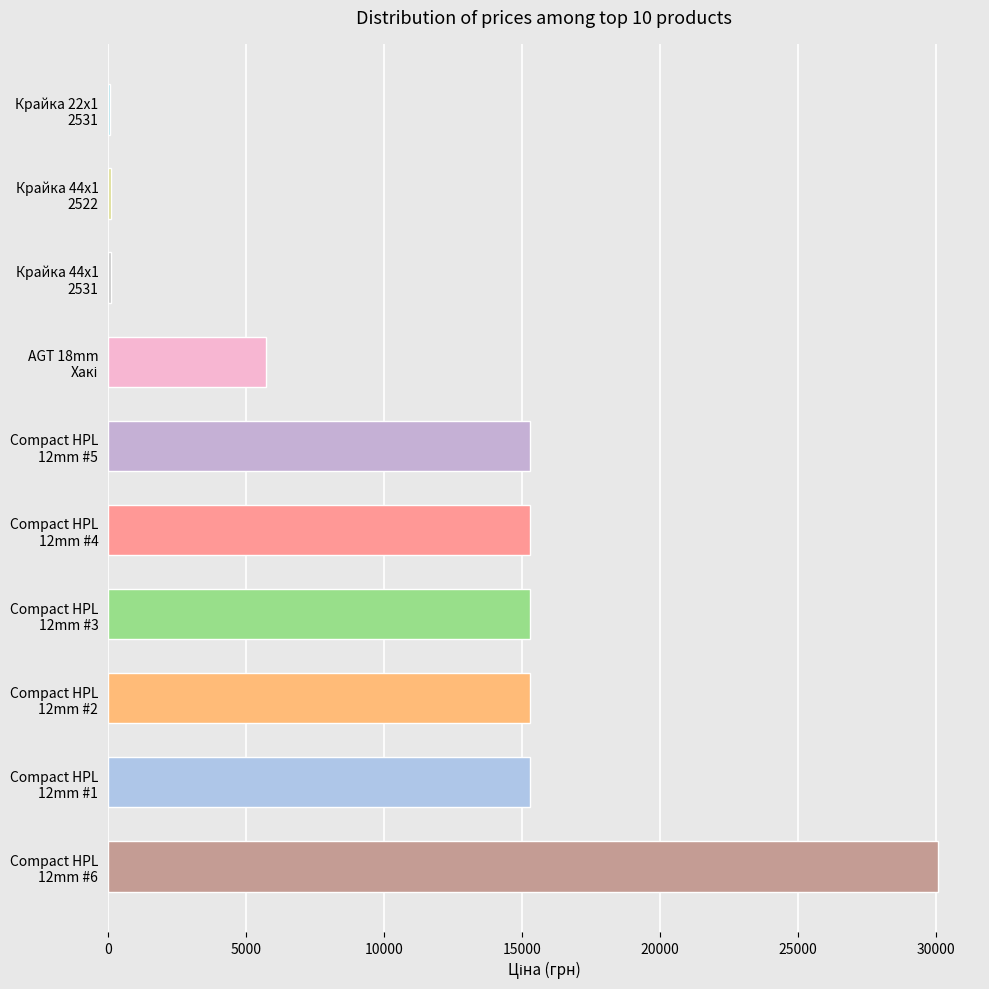

What is the greatest value displayed?

30077.8